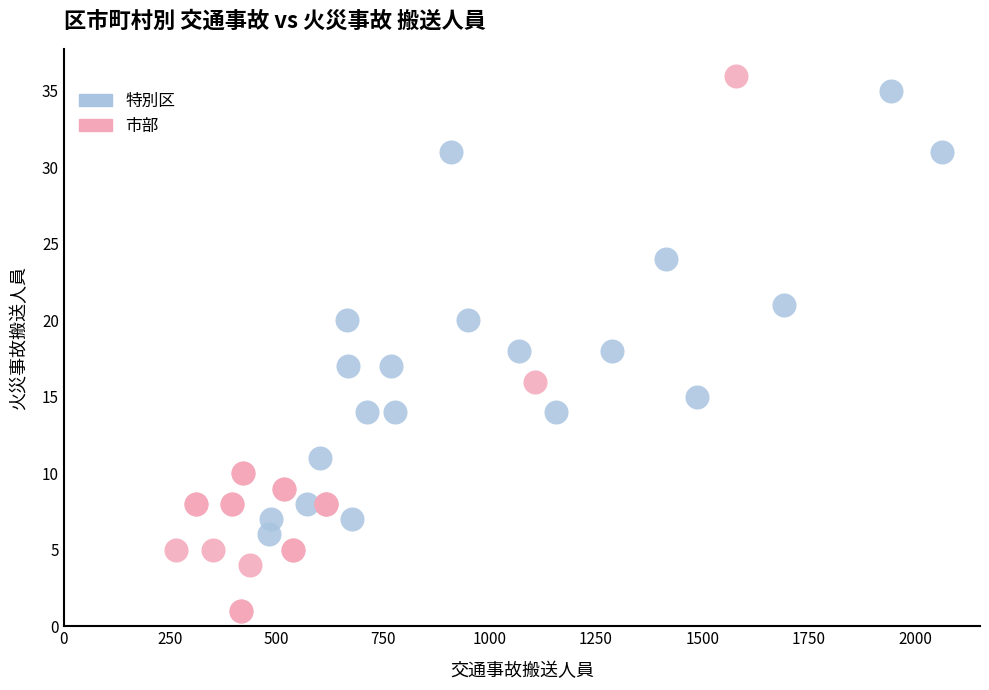

Which series contains the lowest Y value?

市部